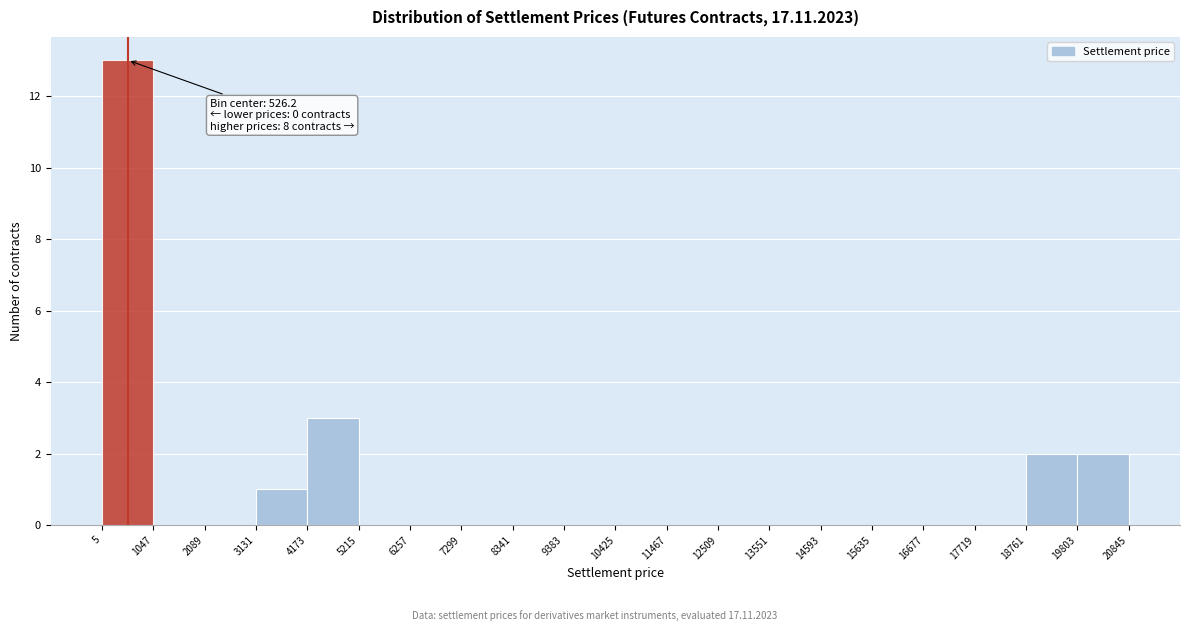

Over which range of the x-axis is the bar tallest?

5 to 1047